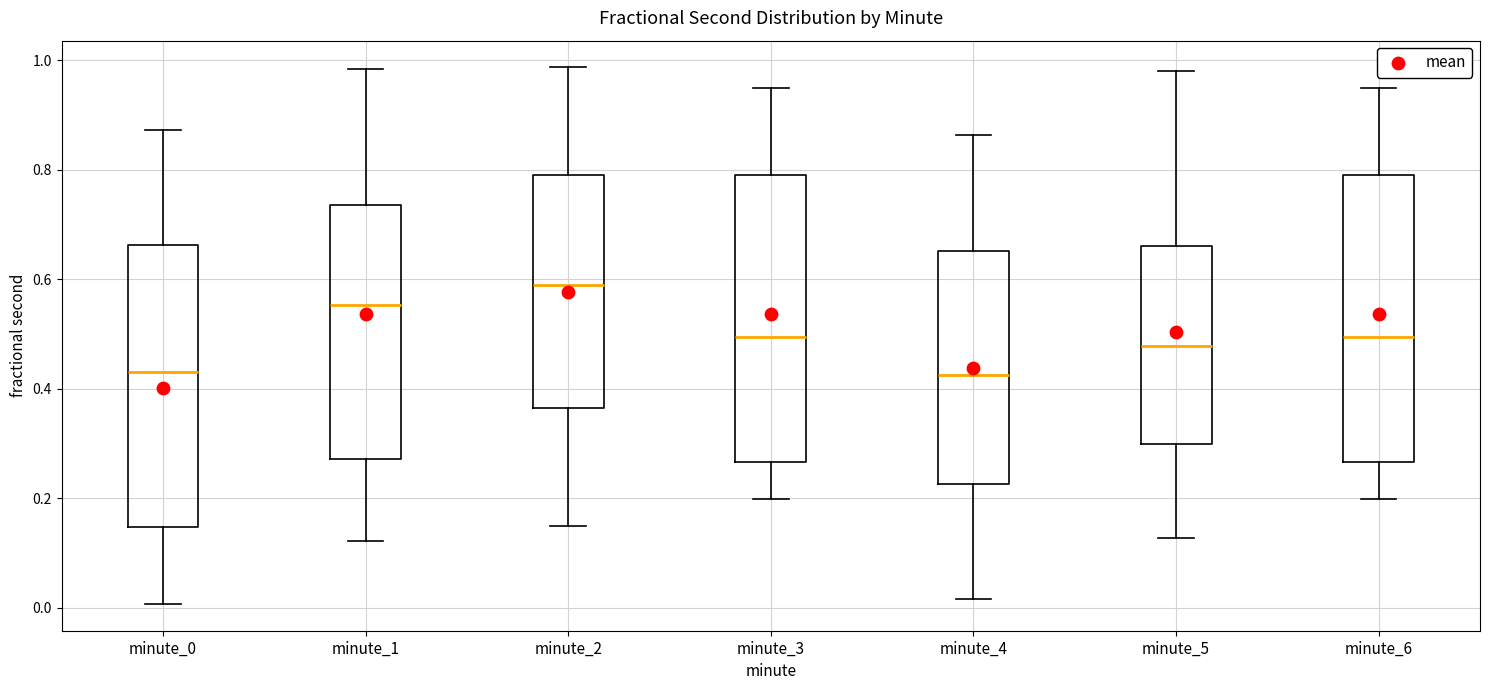

Which box has the highest median line?

minute_2